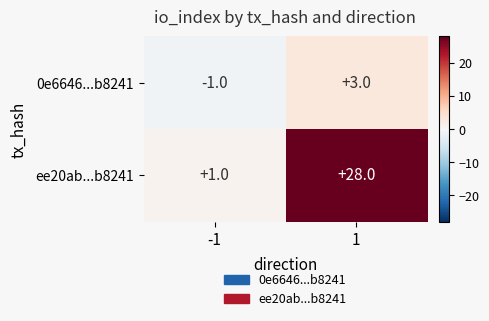

Reading right to left, transcribe all the data shown in this chart.

0e6646...b8241: 3	-1
ee20ab...b8241: 28	1